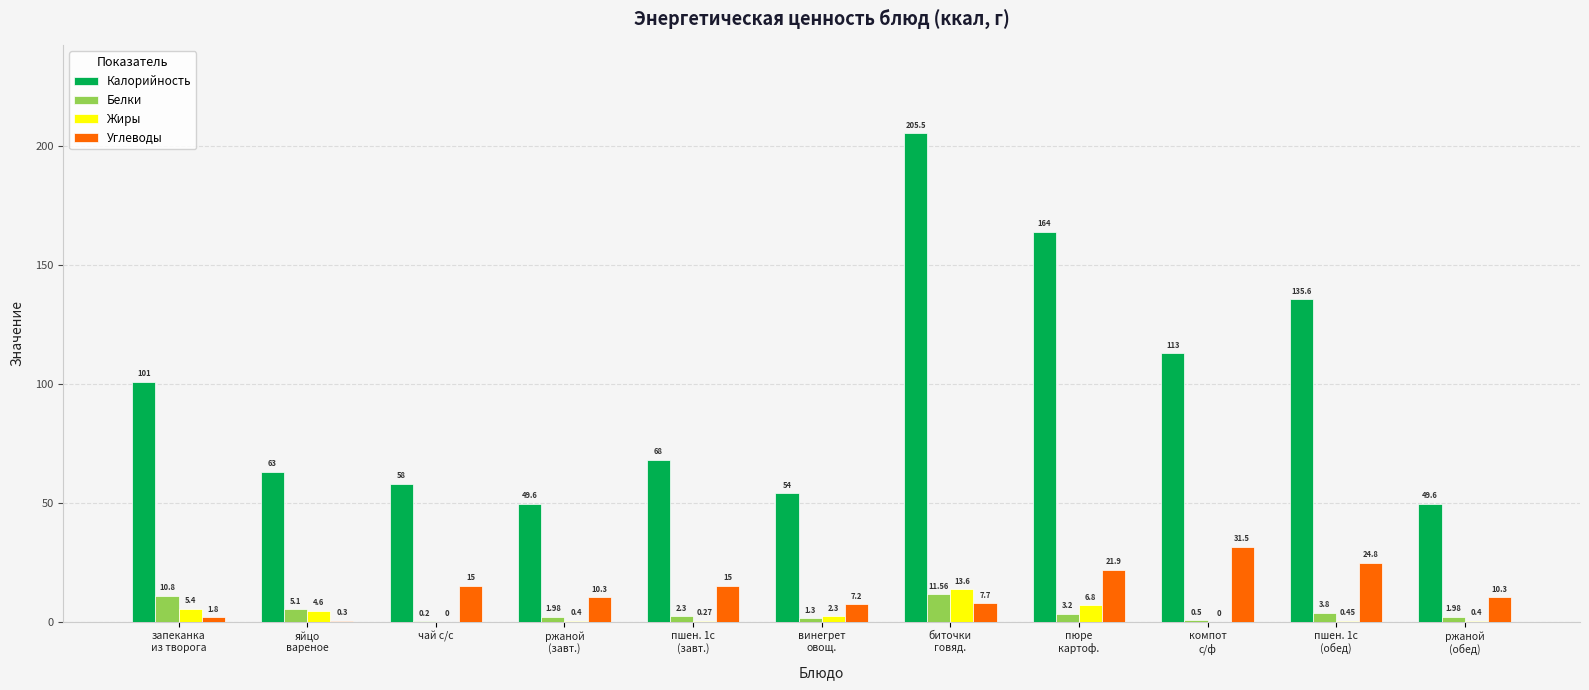

What is the sum of all Углеводы values?

145.8